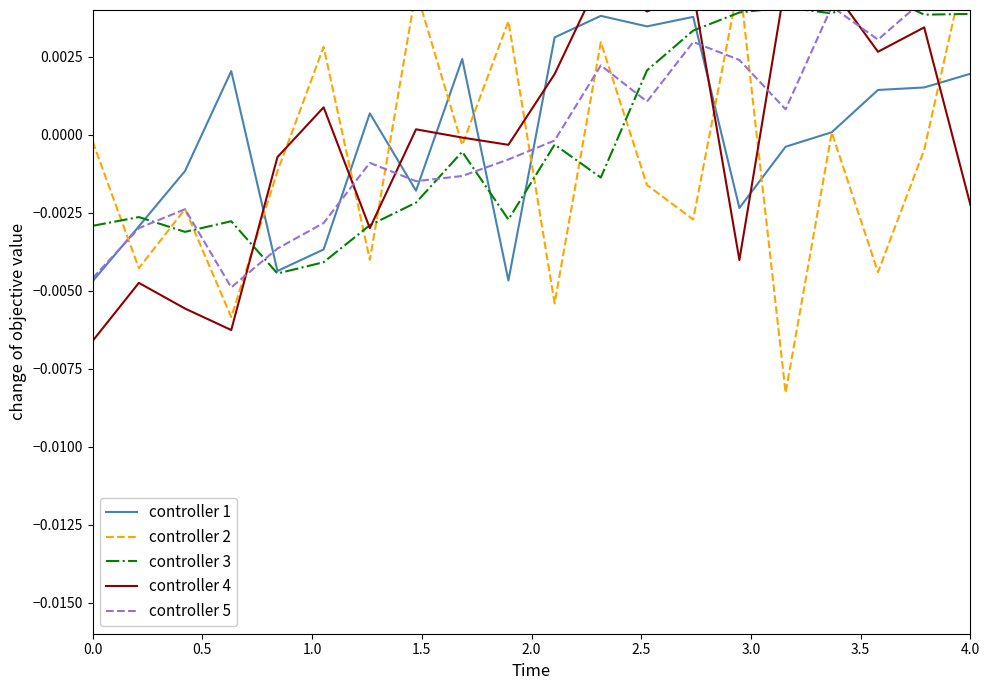

Reading left to right, what are all the values shown in this chart?

controller 1: -0.0	-0.0	-0.0	0.0	-0.0	-0.0	0.0	-0.0	0.0	-0.0	0.0	0.0	0.0	0.0	-0.0	-0.0	0.0	0.0	0.0	0.0
controller 2: -0.0	-0.0	-0.0	-0.0	-0.0	0.0	-0.0	0.0	-0.0	0.0	-0.0	0.0	-0.0	-0.0	0.0	-0.0	0.0	-0.0	-0.0	0.0
controller 3: -0.0	-0.0	-0.0	-0.0	-0.0	-0.0	-0.0	-0.0	-0.0	-0.0	-0.0	-0.0	0.0	0.0	0.0	0.0	0.0	0.0	0.0	0.0
controller 4: -0.0	-0.0	-0.0	-0.0	-0.0	0.0	-0.0	0.0	-0.0	-0.0	0.0	0.0	0.0	0.0	-0.0	0.0	0.0	0.0	0.0	-0.0
controller 5: -0.0	-0.0	-0.0	-0.0	-0.0	-0.0	-0.0	-0.0	-0.0	-0.0	-0.0	0.0	0.0	0.0	0.0	0.0	0.0	0.0	0.0	0.0